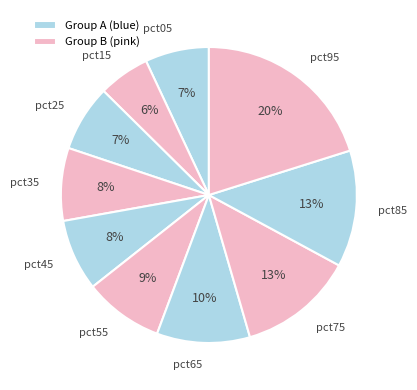

True or false: pct55 accounts for 1% of the total.

False